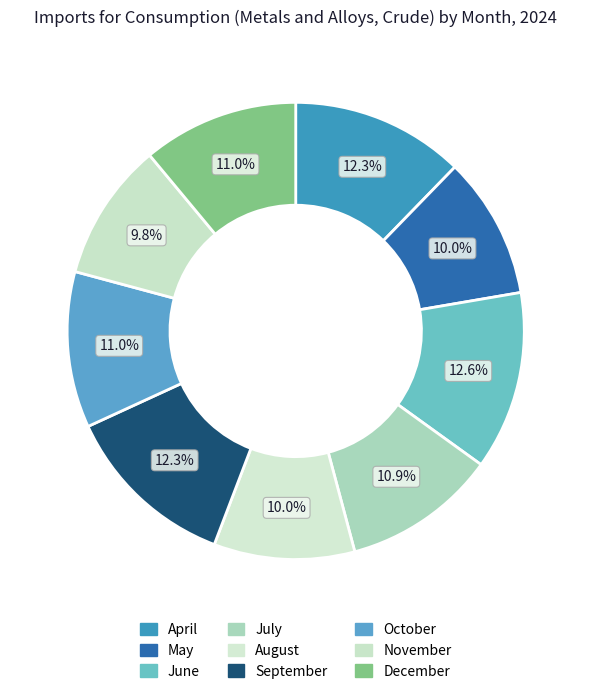

True or false: April accounts for 12% of the total.

True